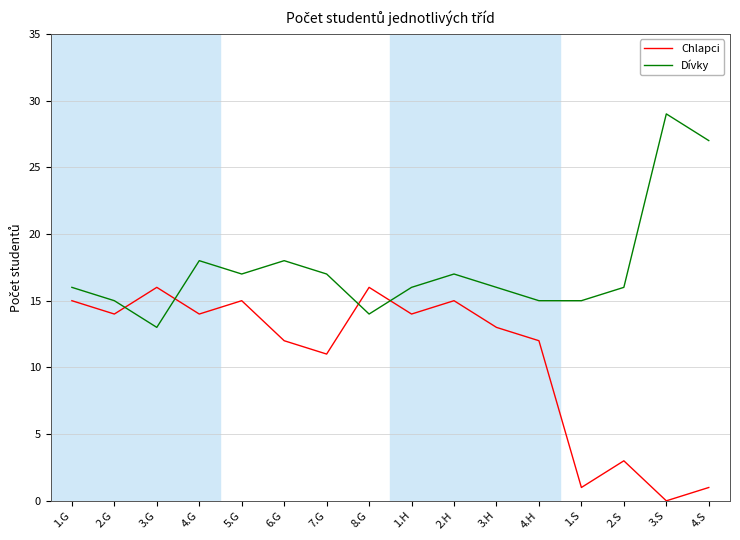

At how many categories does at least one series exceed 21?

2